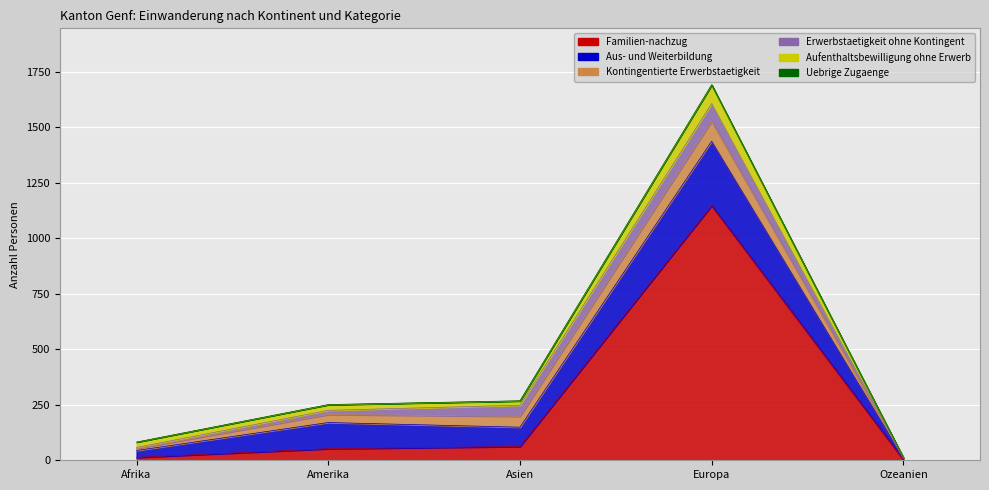

Which series has the largest total across all categories?

Familien-nachzug